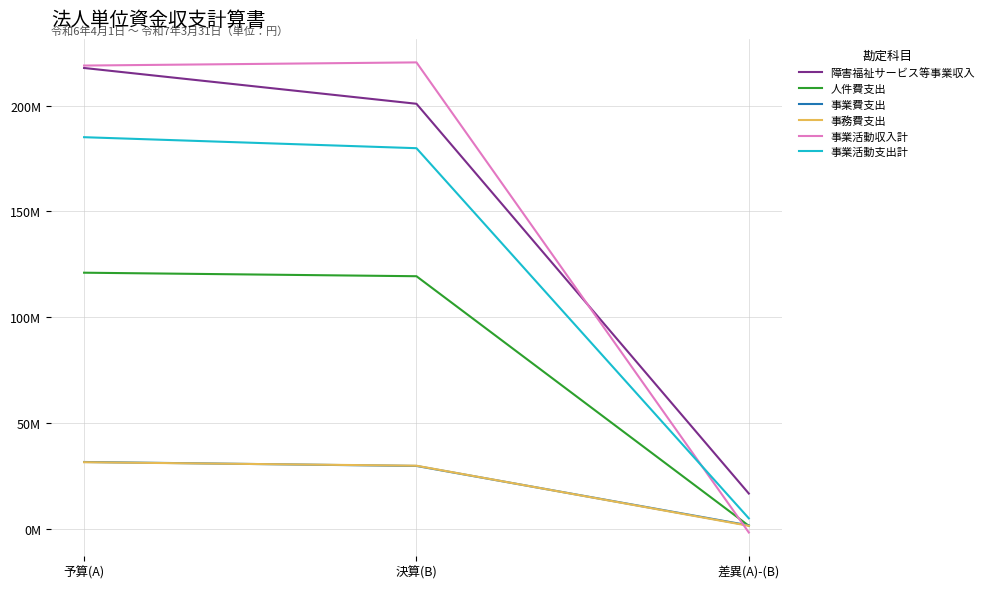

At which category is the sum across all series the highest?

予算(A)